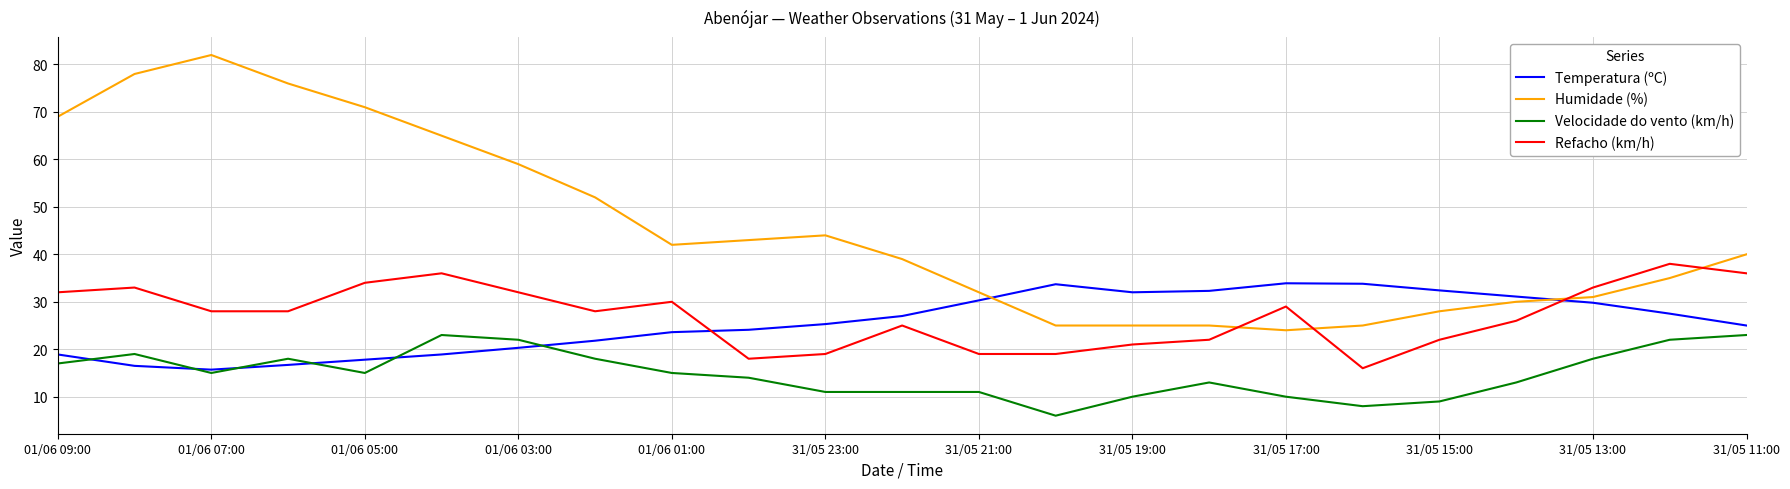

What are all the series names shown in the legend?

Temperatura (ºC), Humidade (%), Velocidade do vento (km/h), Refacho (km/h)